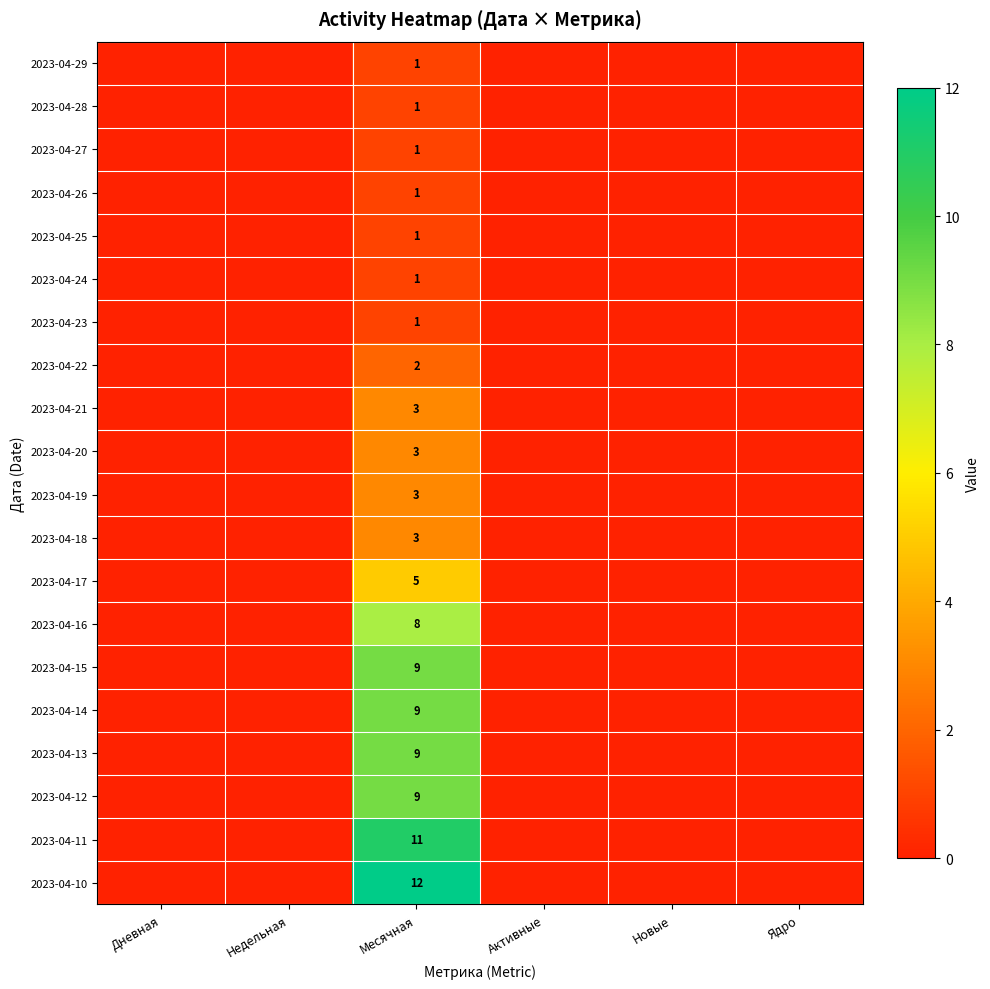

Is it true that 2023-04-14 equals 6 at Месячная?

False